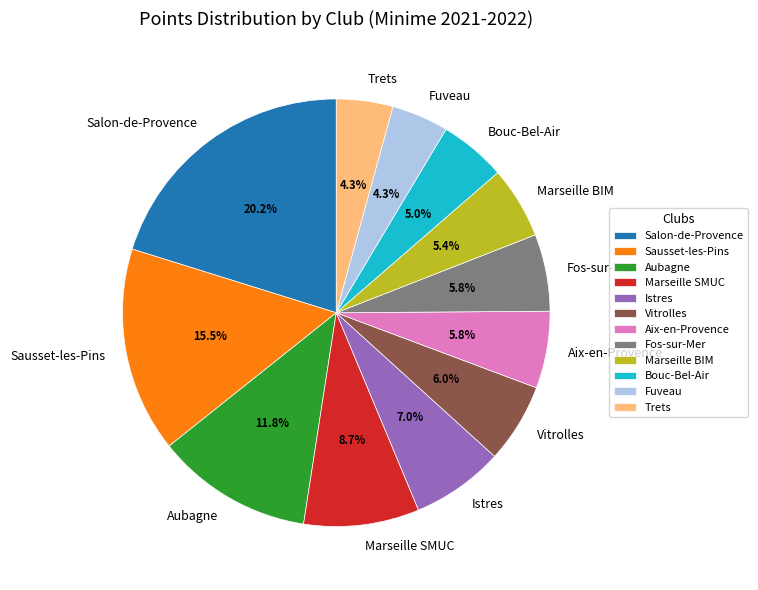

Does Marseille SMUC account for over 50% of the chart?

No